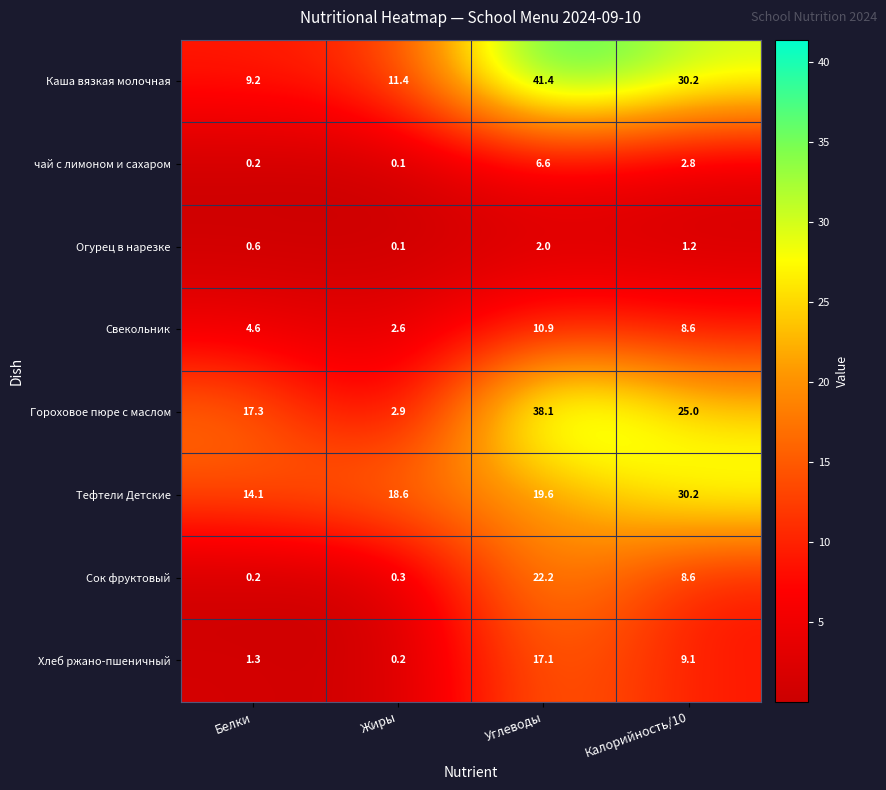

True or false: Свекольник has a value of 5.5 at Углеводы.

False